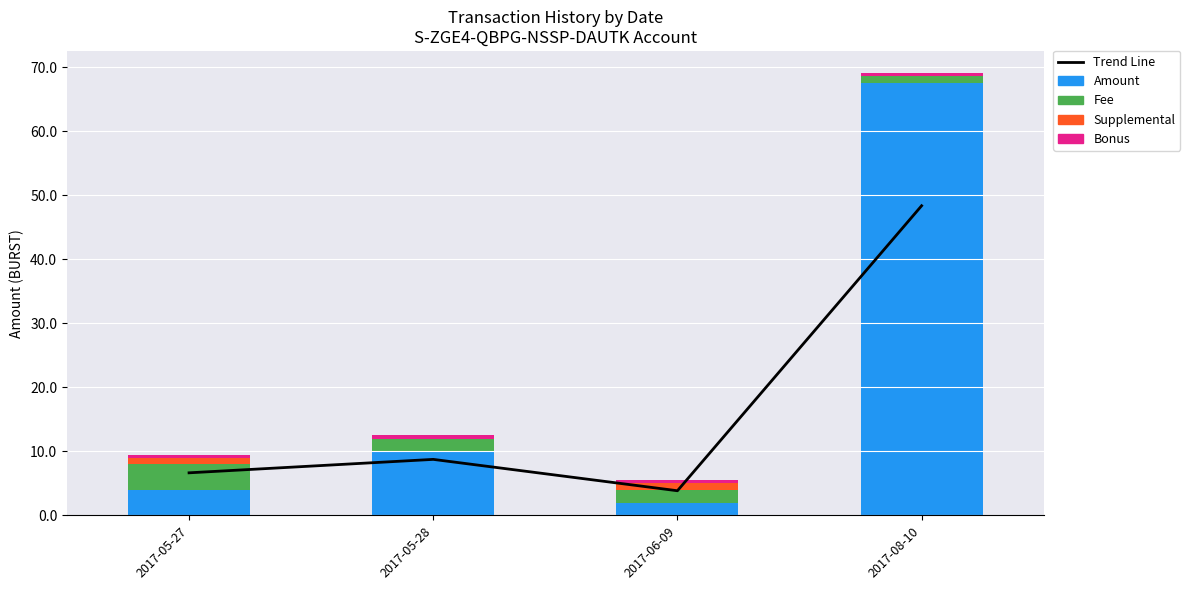

At which category is the sum across all series the highest?

2017-08-10